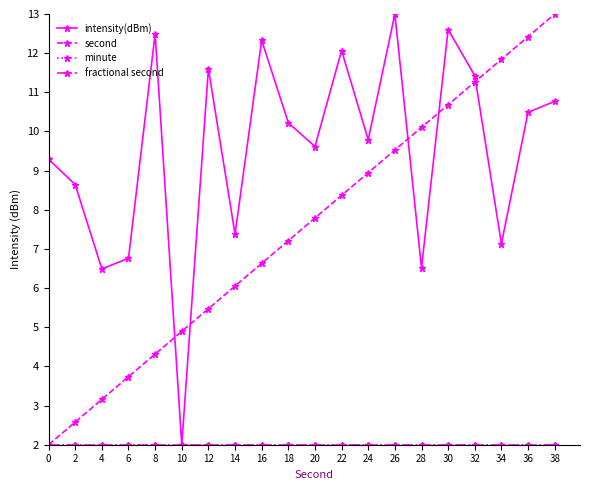

Does the chart have visible grid lines?

No